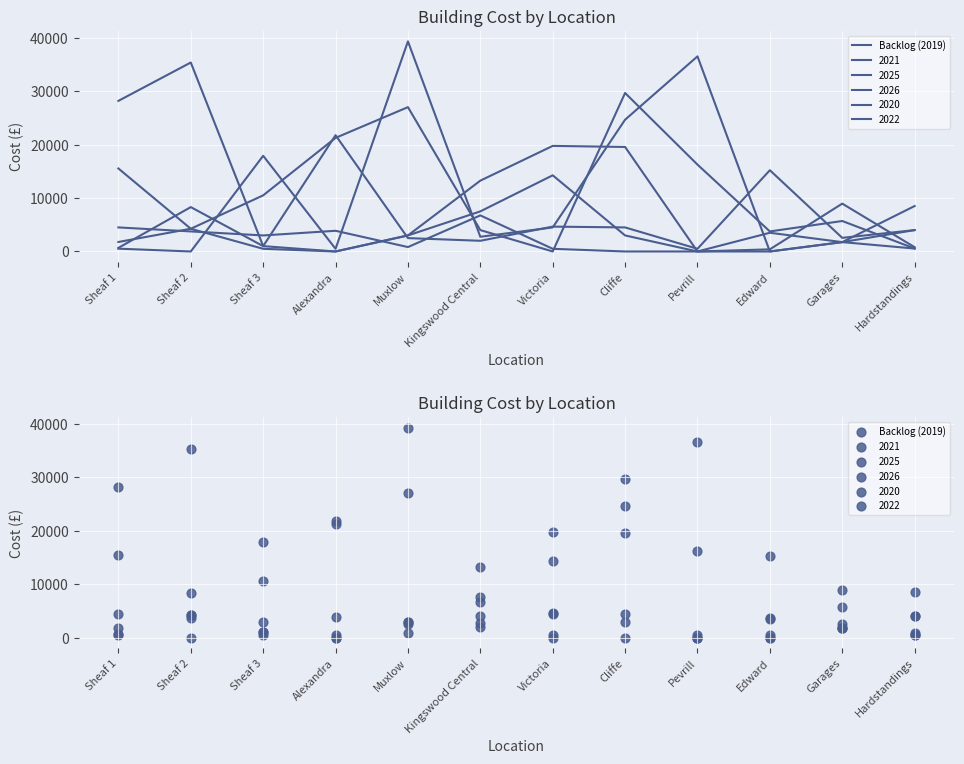

What is the change in value from Kingswood Central to Garages?

+2200